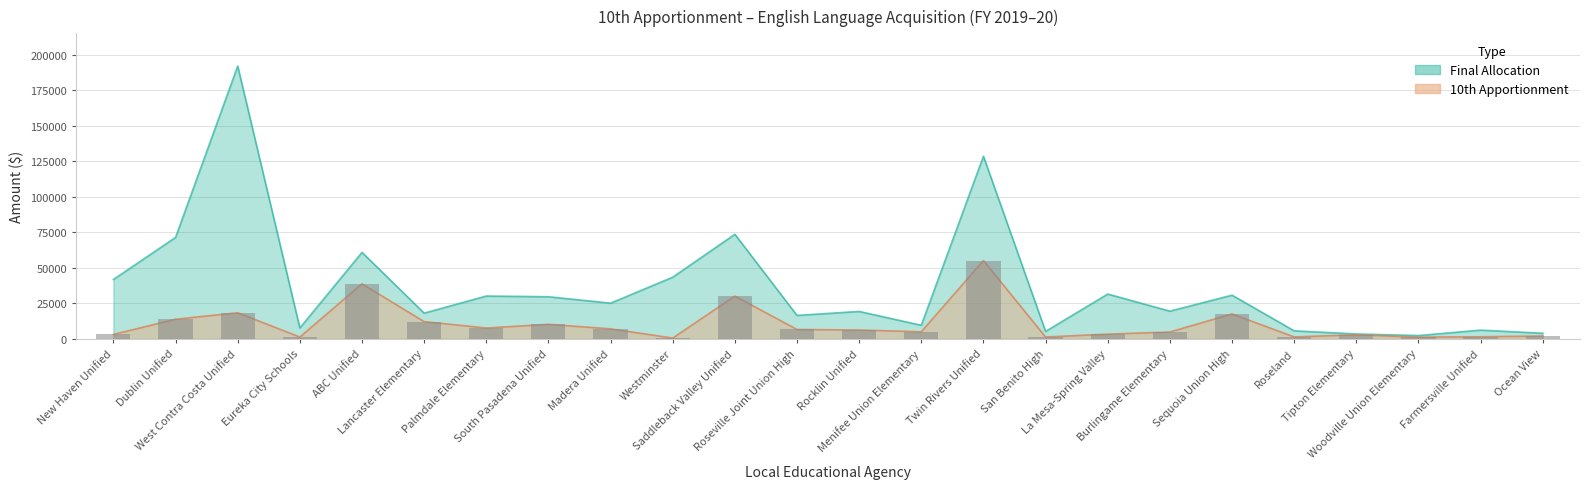

At which category is the sum across all series the highest?

West Contra Costa Unified